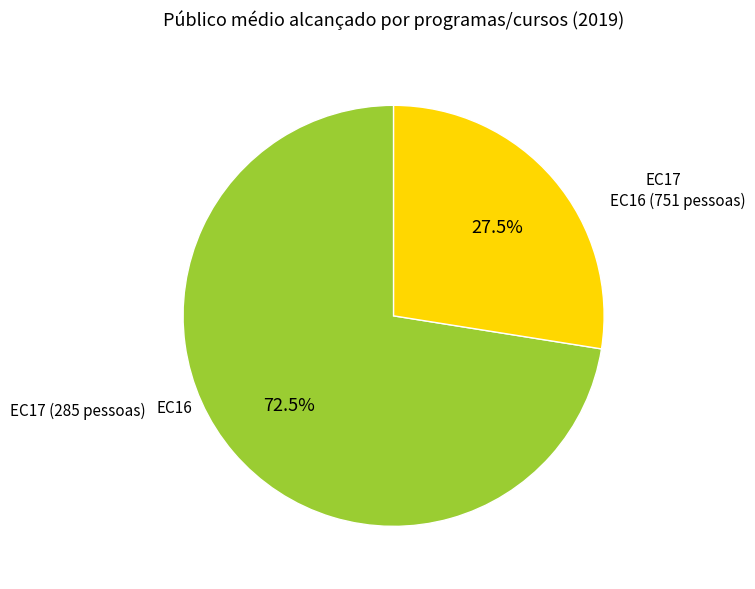

Does any single category account for the majority?

Yes